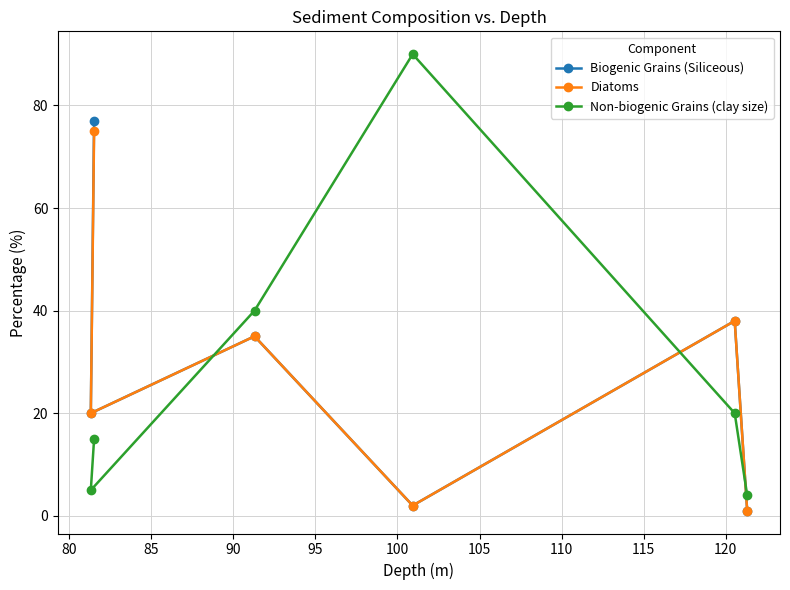

Which series has the largest range (max minus min)?

Non-biogenic Grains (clay size)